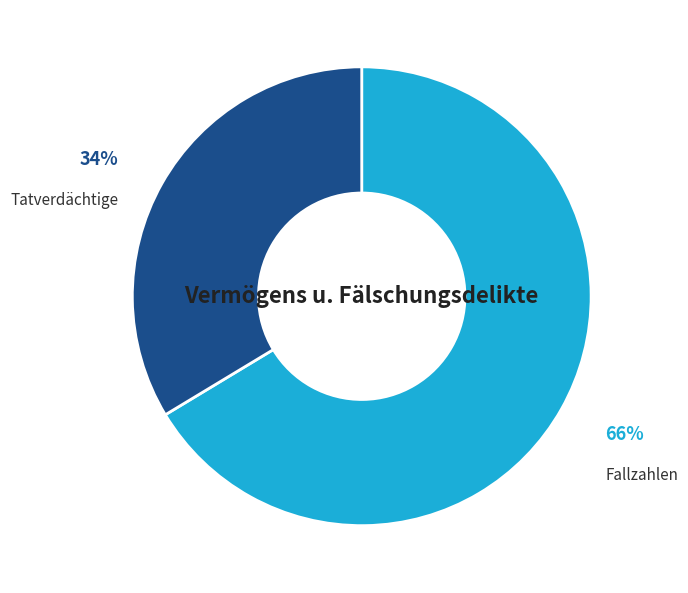

Which has a higher value, Fallzahlen or Tatverdächtige?

Fallzahlen